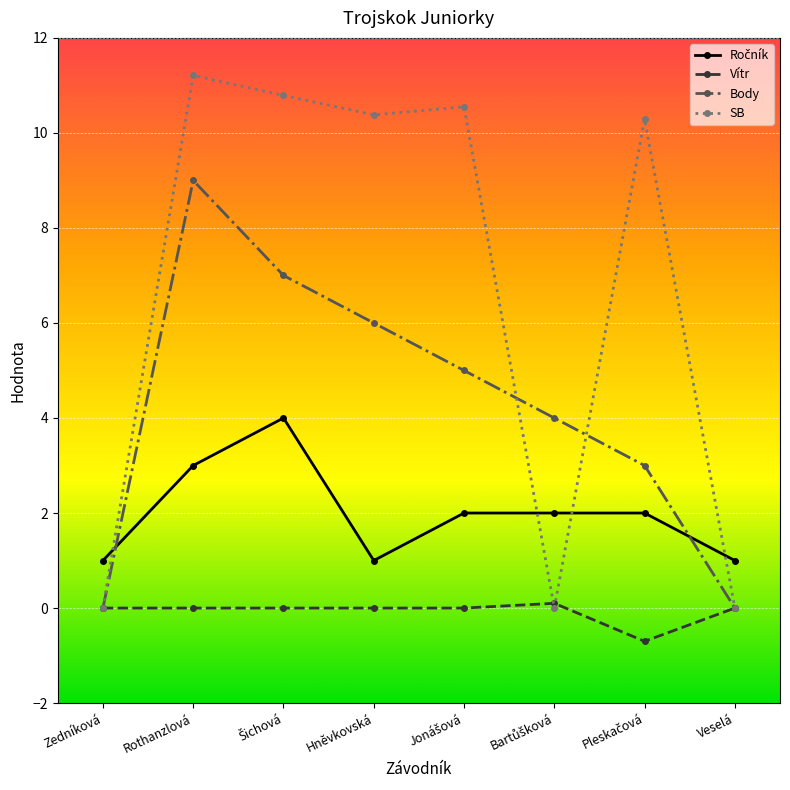

True or false: Vítr has more than 0 points higher than both neighbors.

True